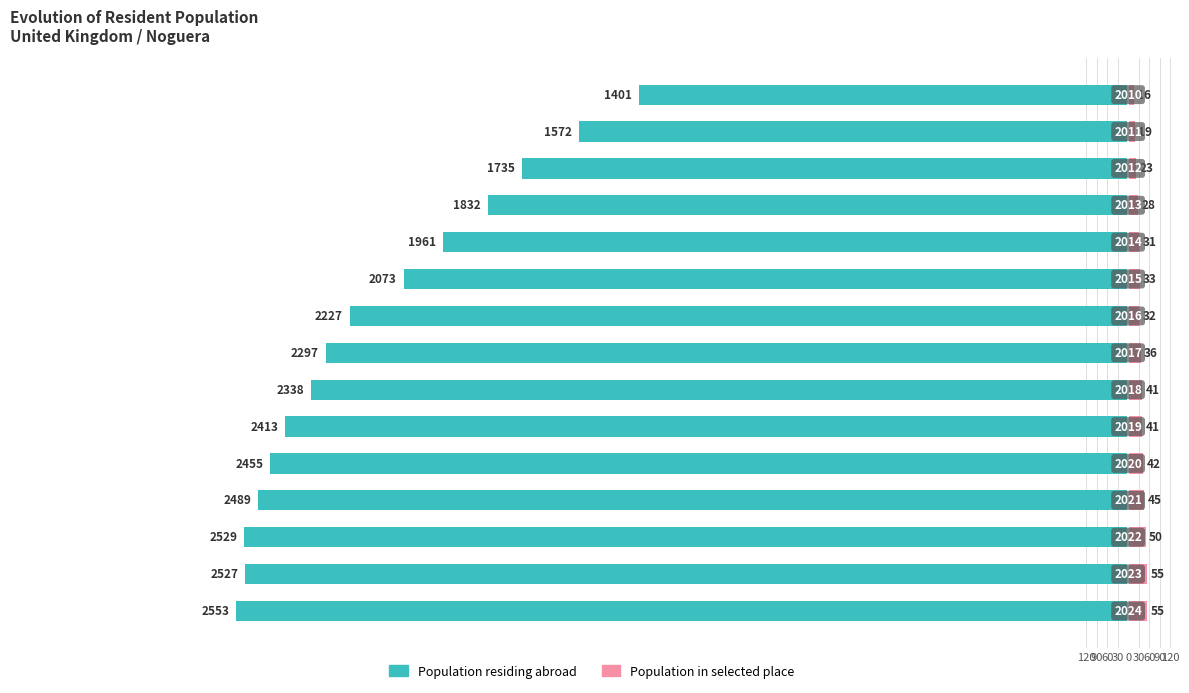

The Population residing abroad series shows -1735 at 12. True or false?

True